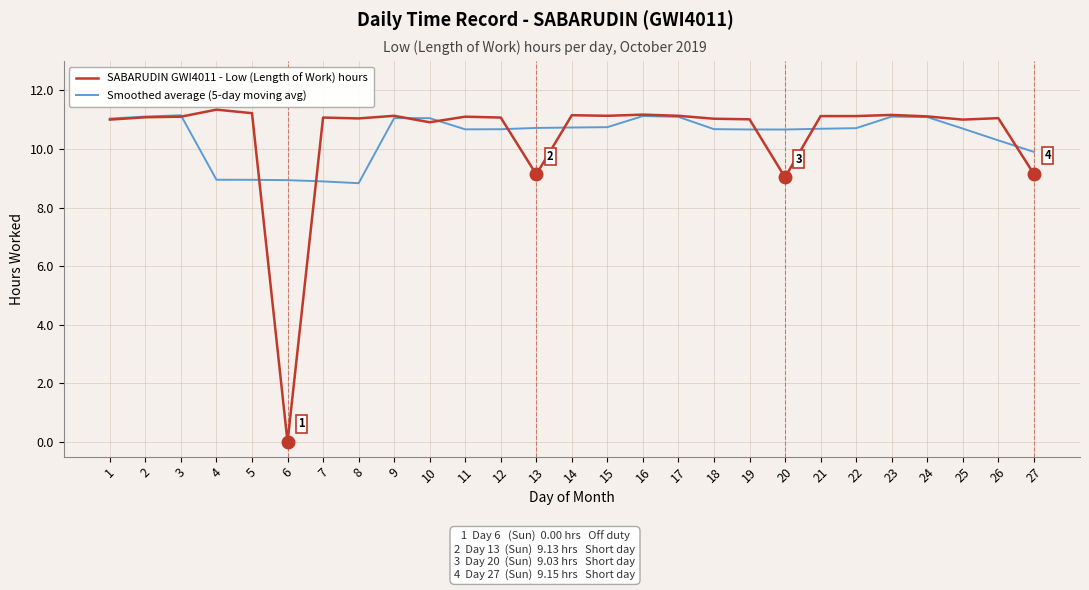

What is the sum of all SABARUDIN GWI4011 - Low (Length of Work) hours values?

282.6